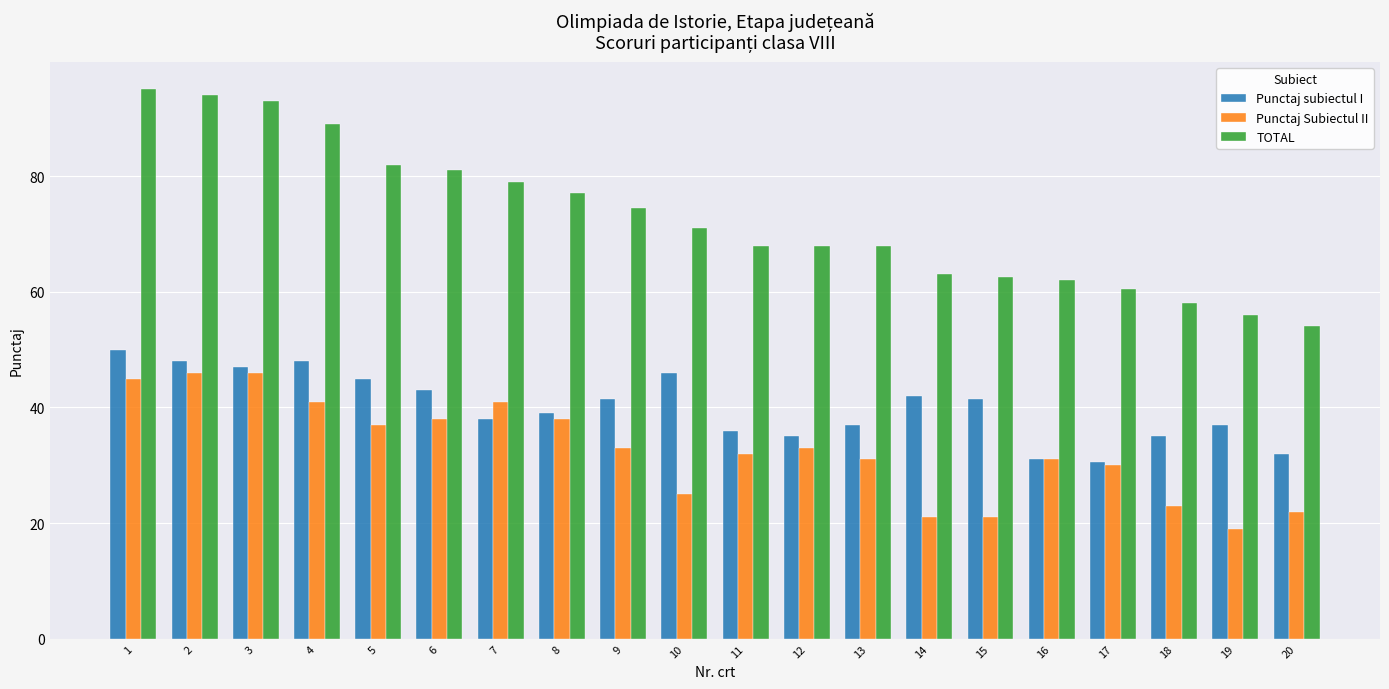

The value of Punctaj subiectul I at 16 is 31.0. True or false?

True